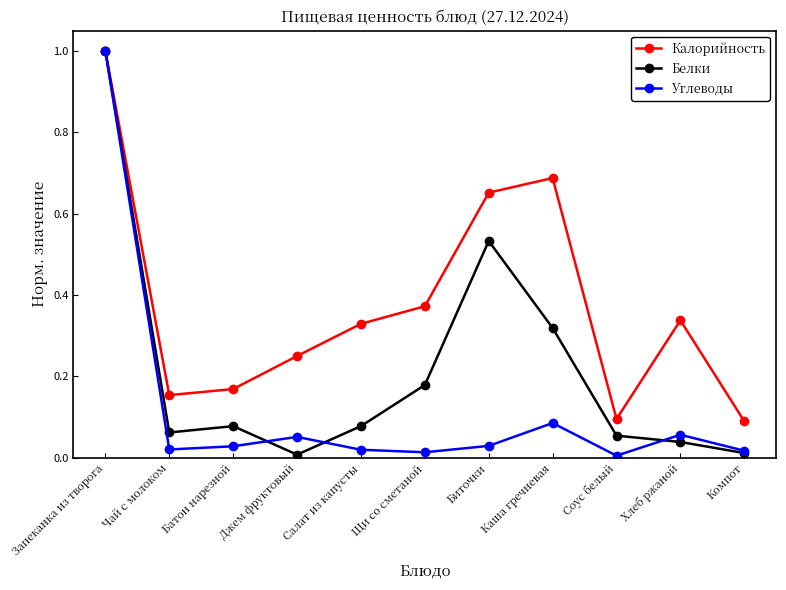

How many lines are shown in the chart?

3